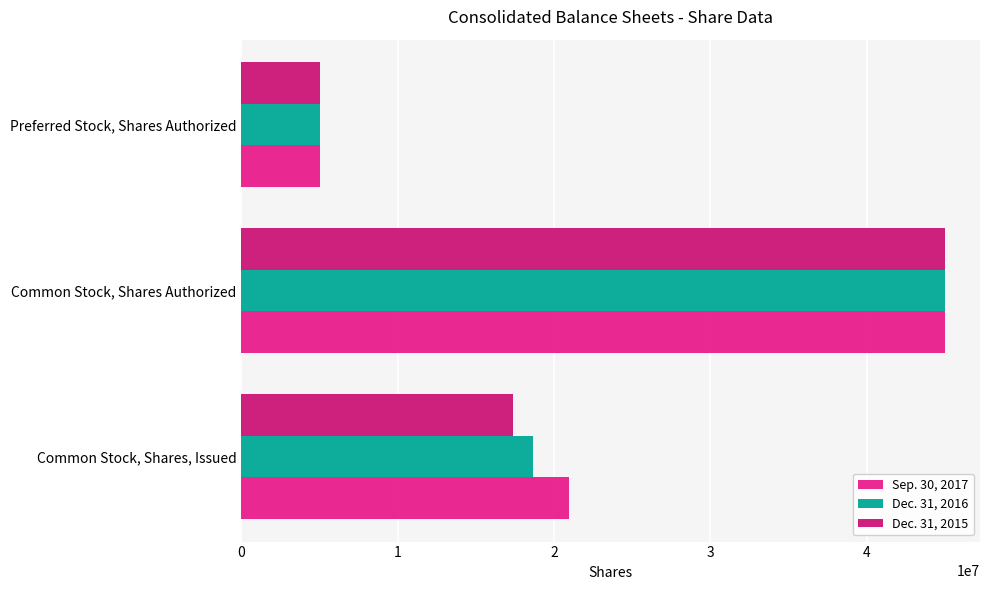

What is the value of the Sep. 30, 2017 bar at the 1st from the left?

20950142